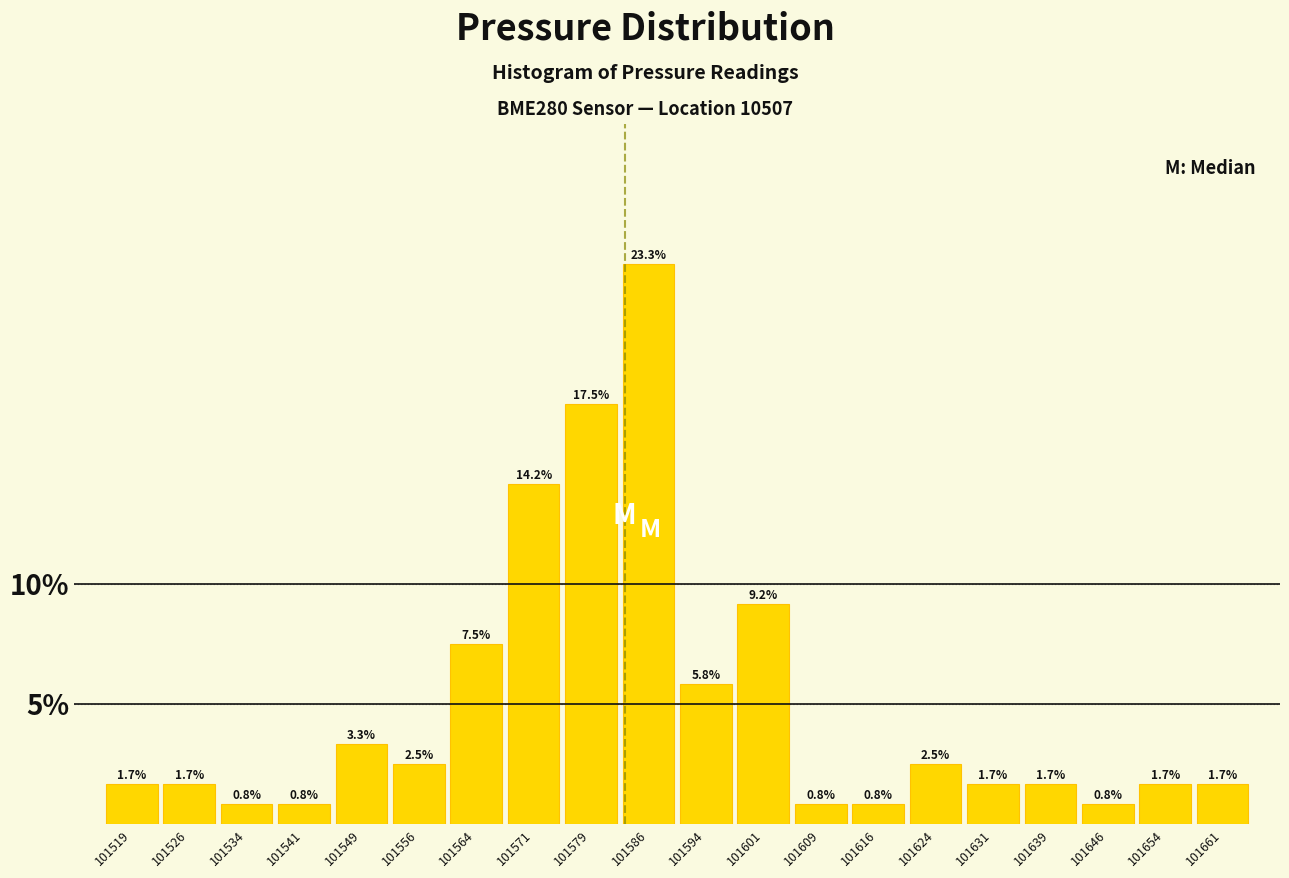

How tall is the bar that spans 101522.5 to 101530.0 on the x-axis? The bar edges are not printed on the chart, so give them approximately, as read against the axis.

1.7